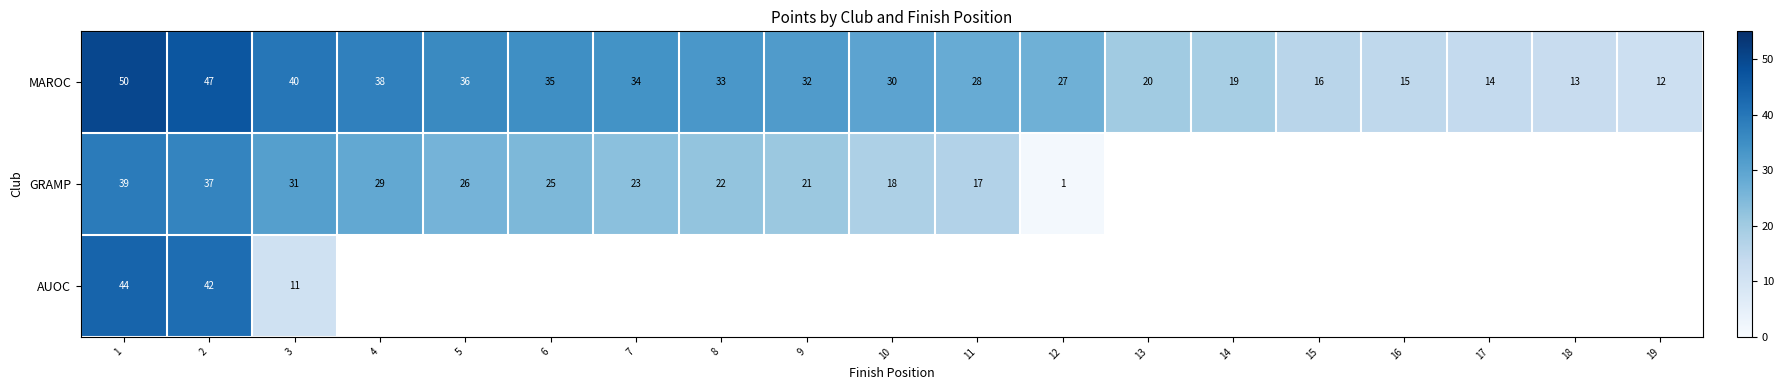

Is it true that MAROC equals 23 at 18?

False